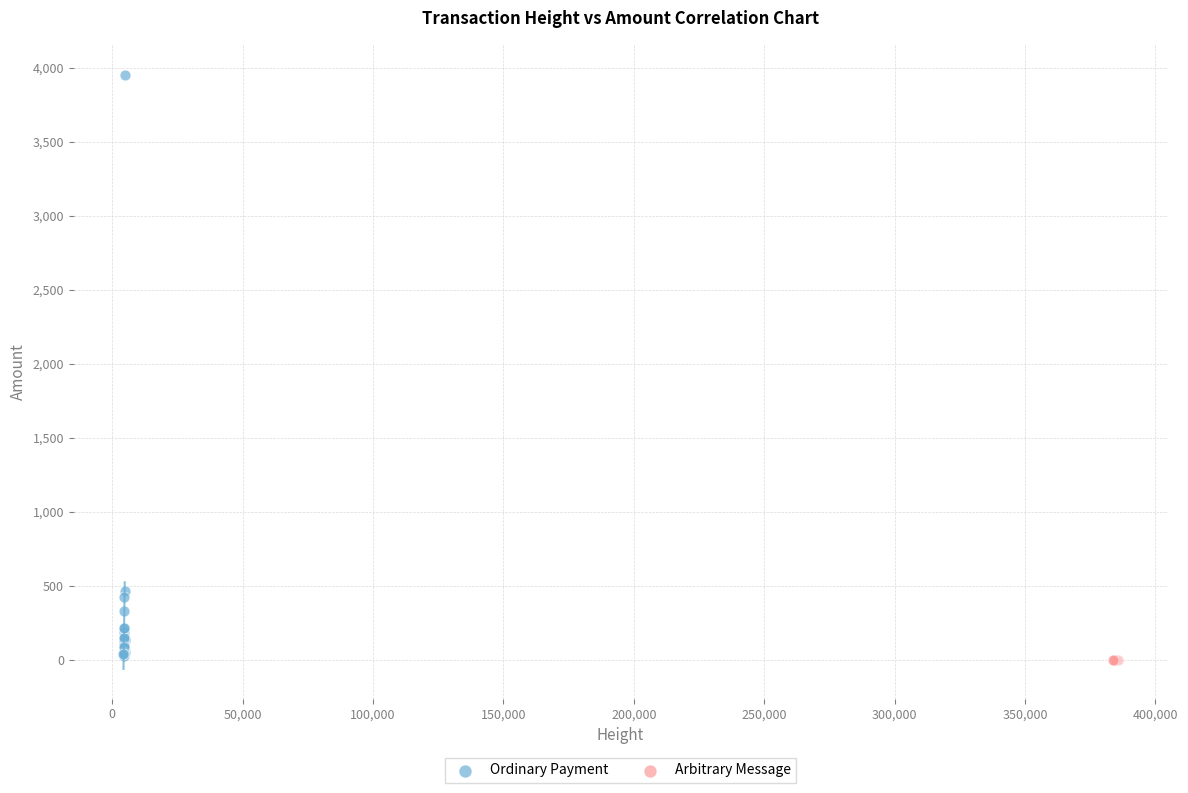

Which series contains the highest Y value?

Ordinary Payment